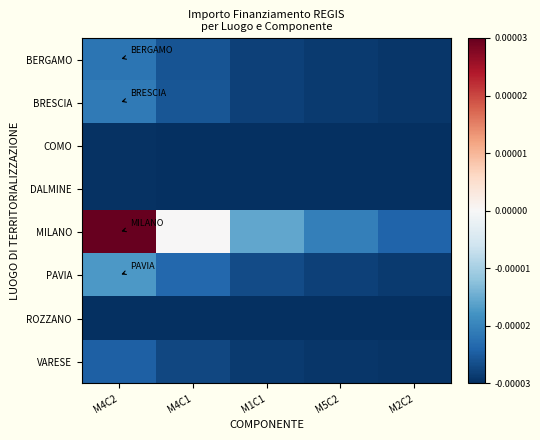

Reading left to right, transcribe all the data shown in this chart.

BERGAMO: M4C2=-0.0	M4C1=-0.0	M1C1=-0.0	M5C2=-0.0	M2C2=-0.0
BRESCIA: M4C2=-0.0	M4C1=-0.0	M1C1=-0.0	M5C2=-0.0	M2C2=-0.0
COMO: M4C2=-0.0	M4C1=-0.0	M1C1=-0.0	M5C2=-0.0	M2C2=-0.0
DALMINE: M4C2=-0.0	M4C1=-0.0	M1C1=-0.0	M5C2=-0.0	M2C2=-0.0
MILANO: M4C2=0.0	M4C1=0.0	M1C1=-0.0	M5C2=-0.0	M2C2=-0.0
PAVIA: M4C2=-0.0	M4C1=-0.0	M1C1=-0.0	M5C2=-0.0	M2C2=-0.0
ROZZANO: M4C2=-0.0	M4C1=-0.0	M1C1=-0.0	M5C2=-0.0	M2C2=-0.0
VARESE: M4C2=-0.0	M4C1=-0.0	M1C1=-0.0	M5C2=-0.0	M2C2=-0.0